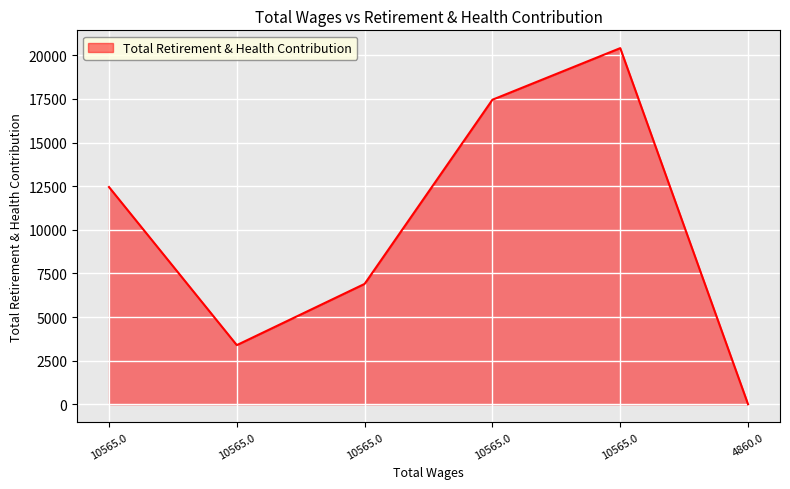

How many lines are shown in the chart?

1